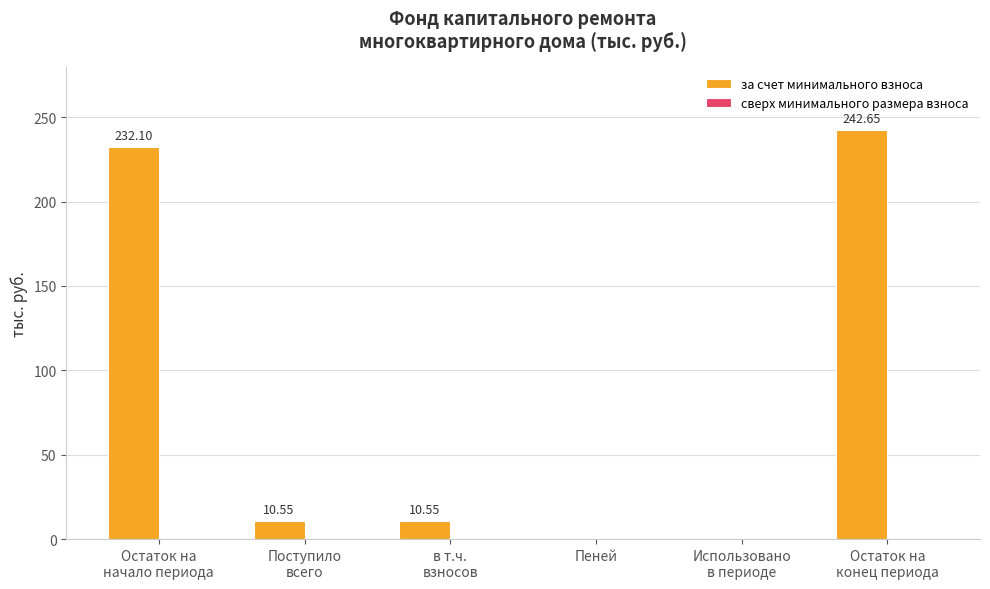

What is the sum of all values?

495.9